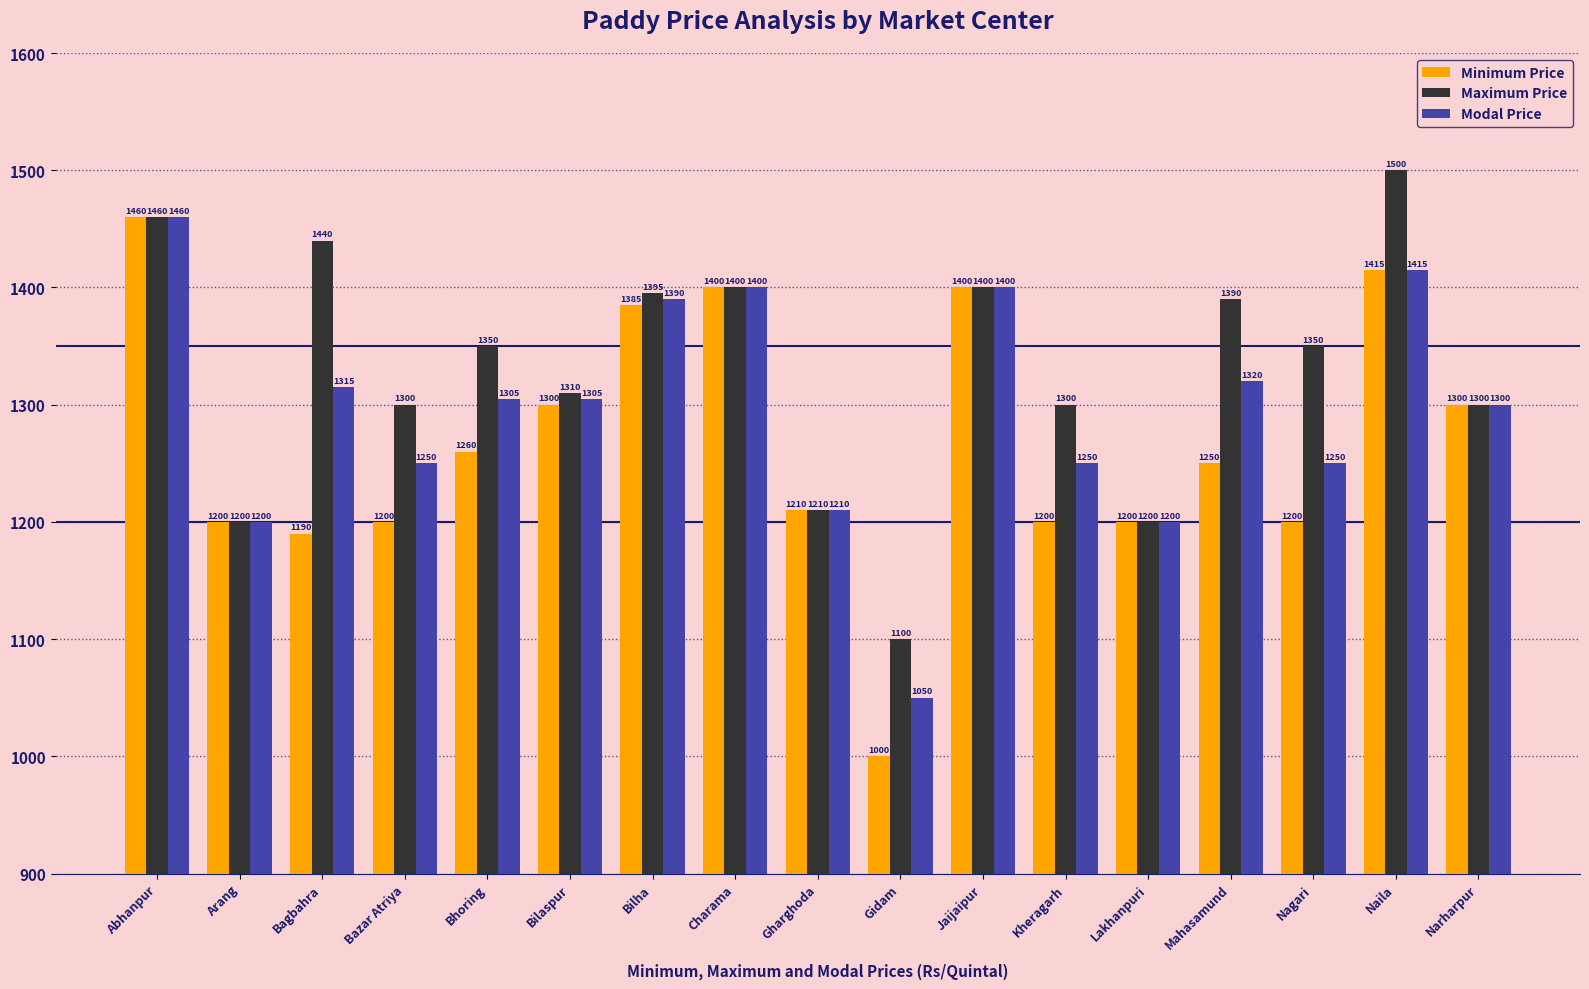

What is the lowest value of the Maximum Price series?

1100